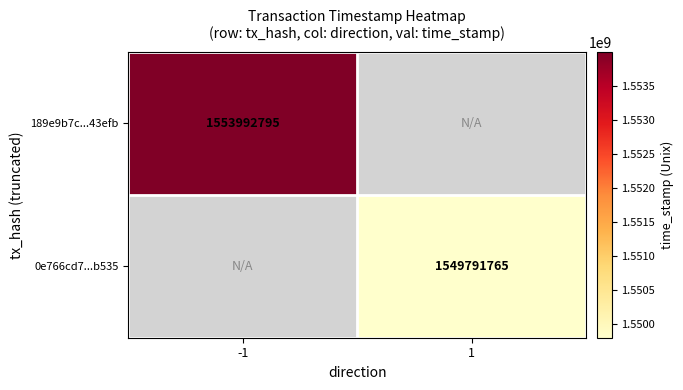

At how many categories does at least one series exceed 1553050461?

1